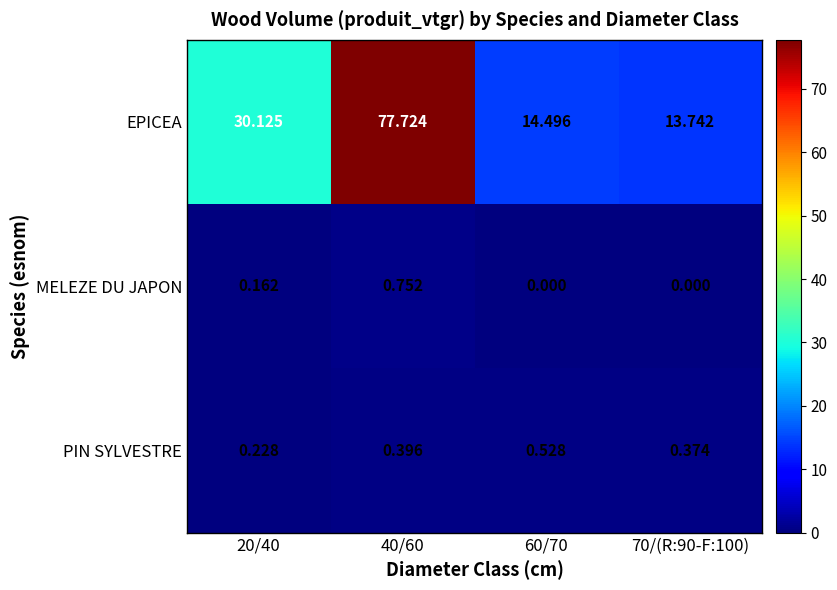

Which series has the largest total across all categories?

EPICEA